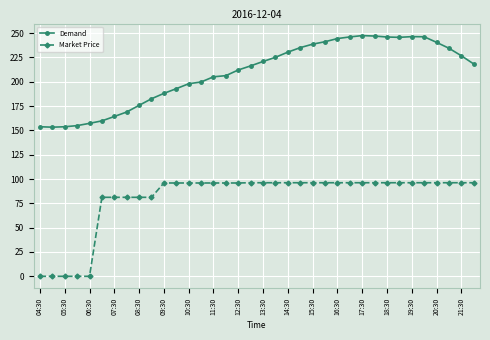

Which series has the largest total across all categories?

Demand